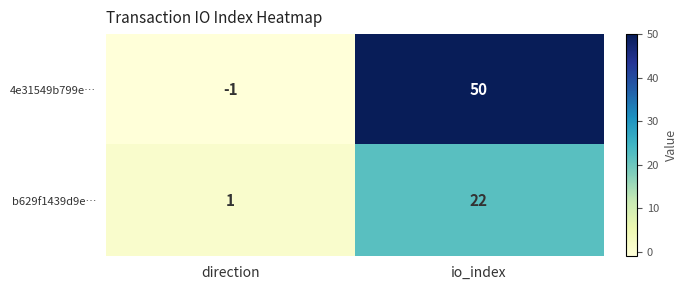

Reading left to right, extract all data points from this chart.

4e31549b799e…: -1	50
b629f1439d9e…: 1	22